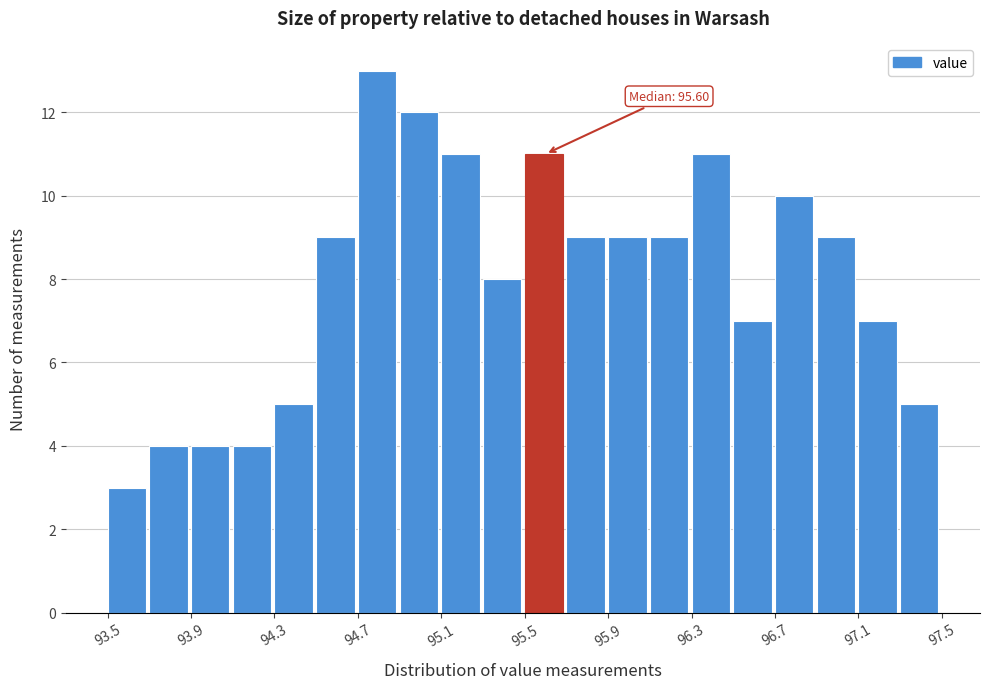

Over which range of the x-axis is the bar tallest?

94.7 to 94.9